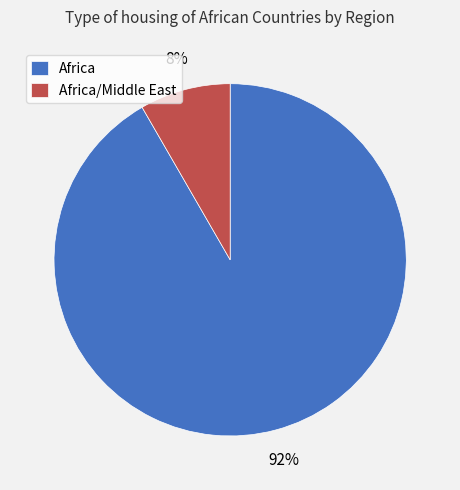

Count the number of slices in the pie.

2